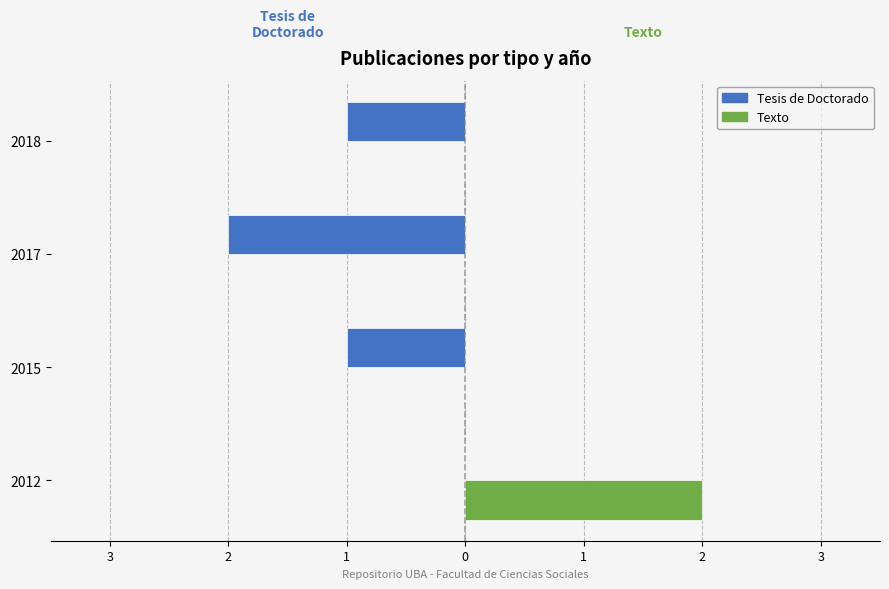

What are all the series names shown in the legend?

Tesis de Doctorado, Texto